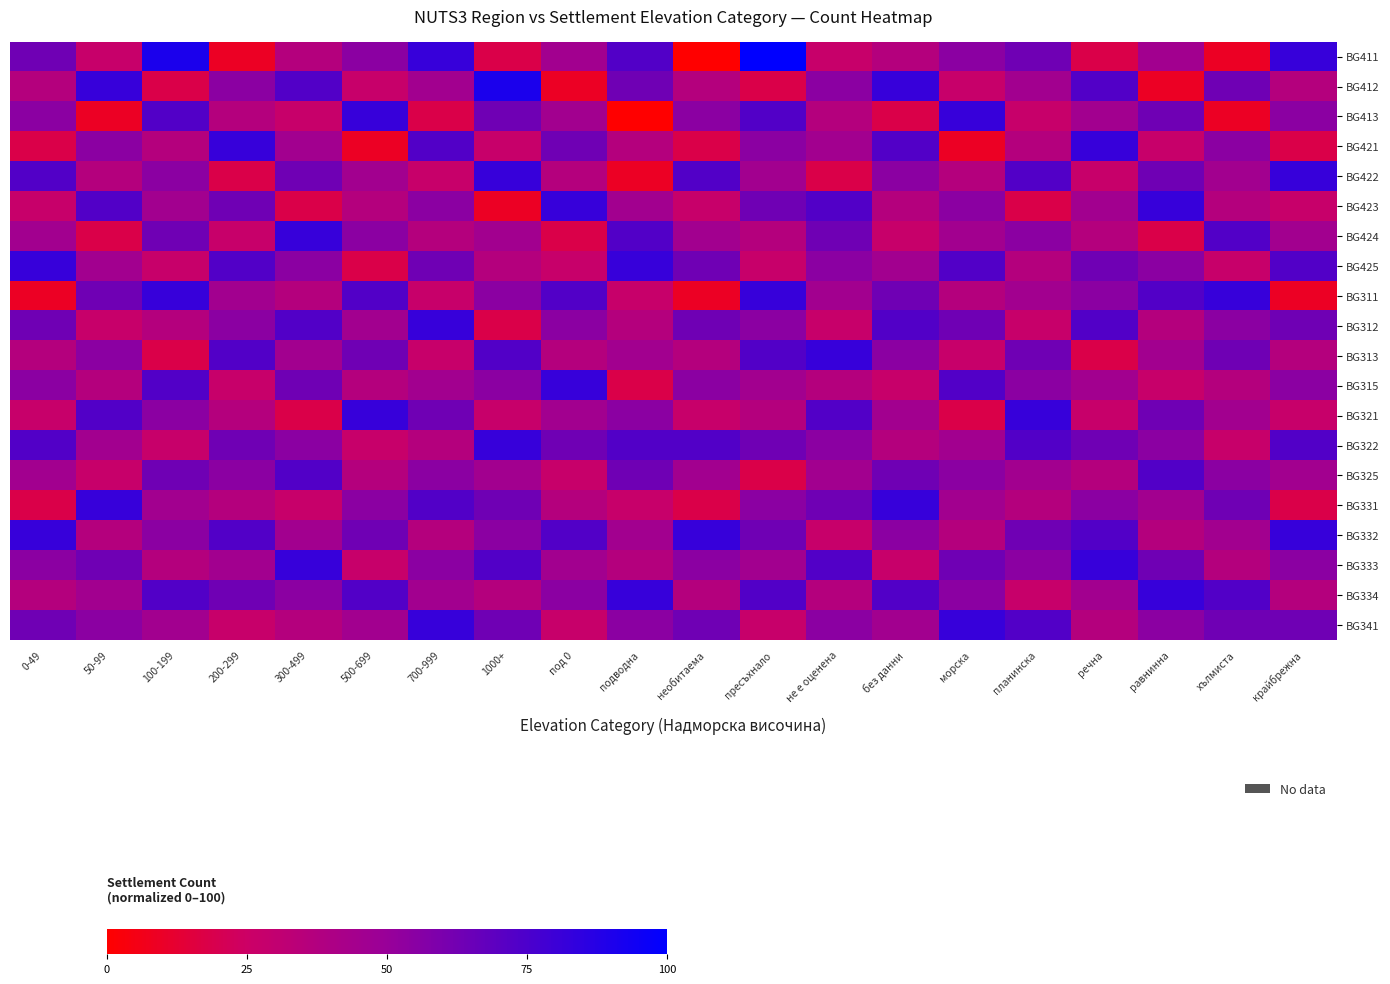

At how many categories does at least one series exceed 18?

20